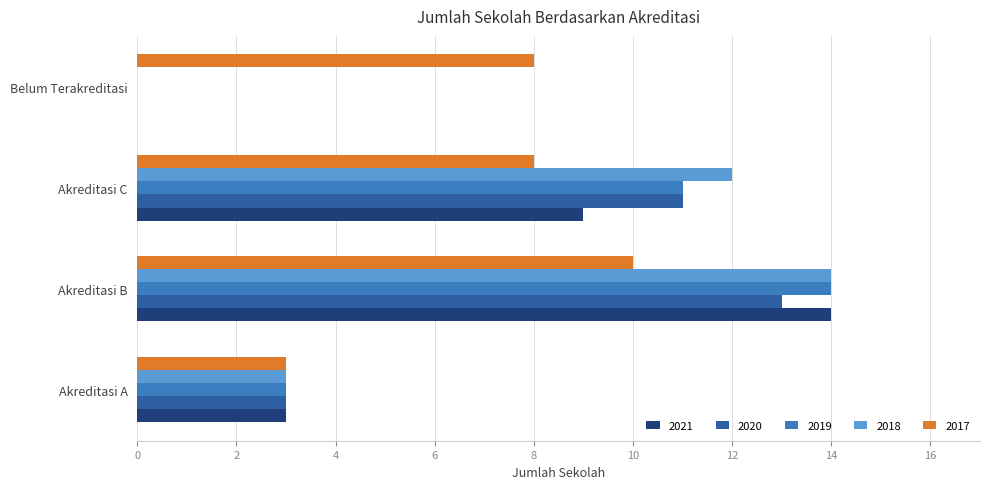

At which category is the sum across all series the highest?

Akreditasi B